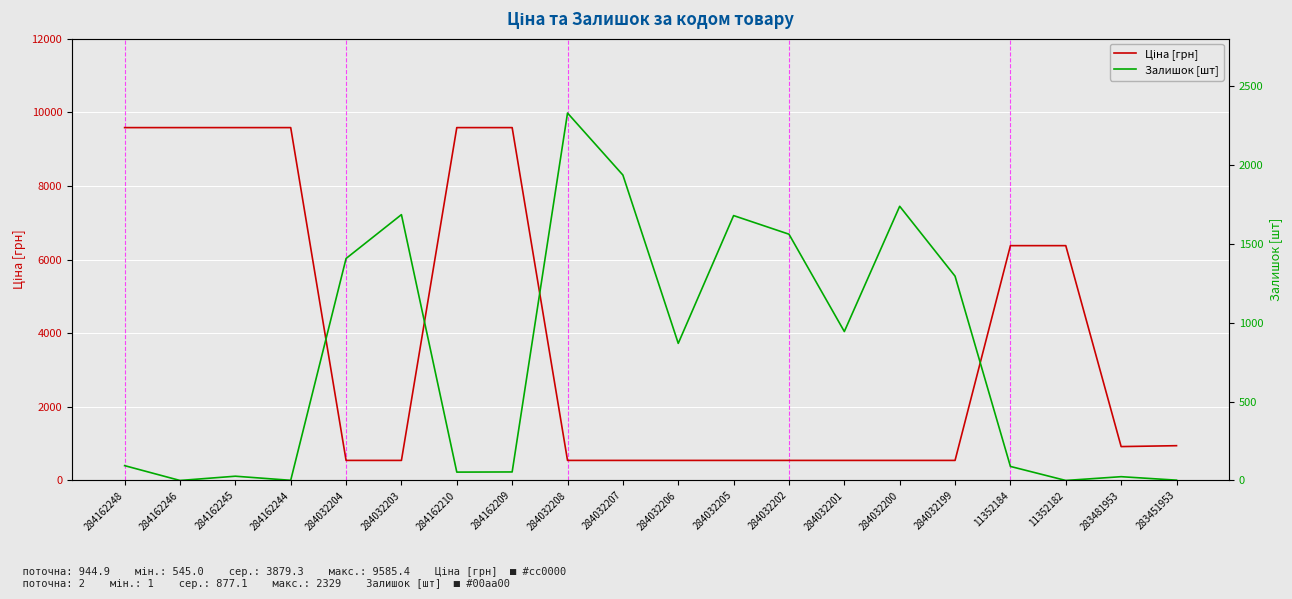

What is the sum of all Залишок [шт] values?

15787.0